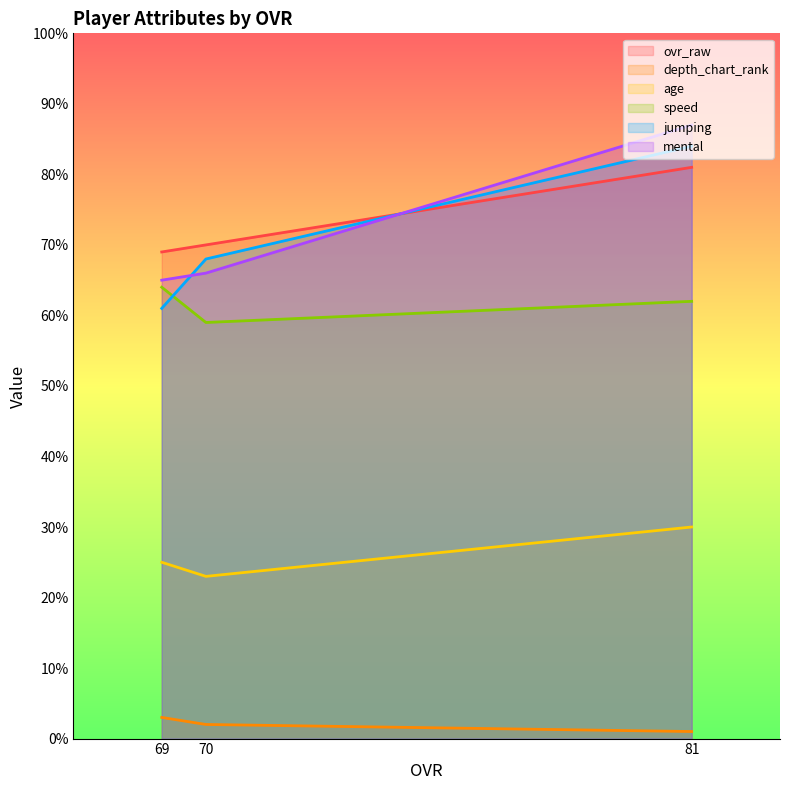

Which category has the lowest value across all series?

81